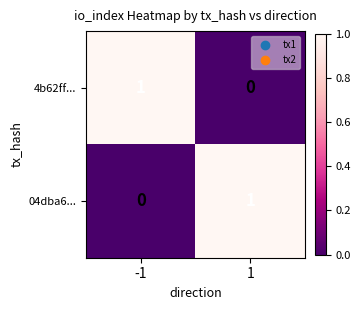

What is the total value across all series at 1?

1